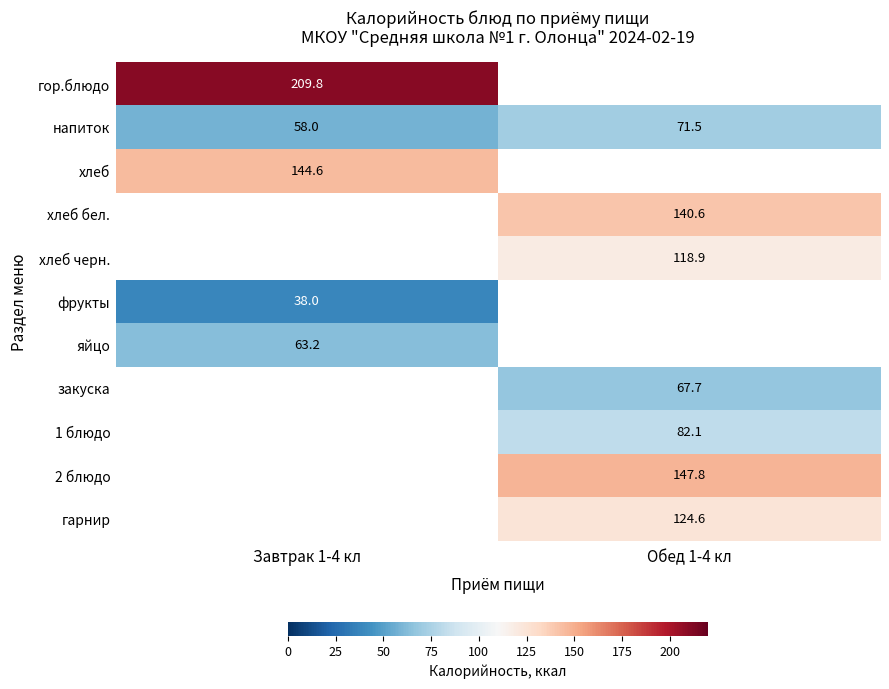

What is the spread (max minus min) of values at Завтрак 1-4 кл?

171.8